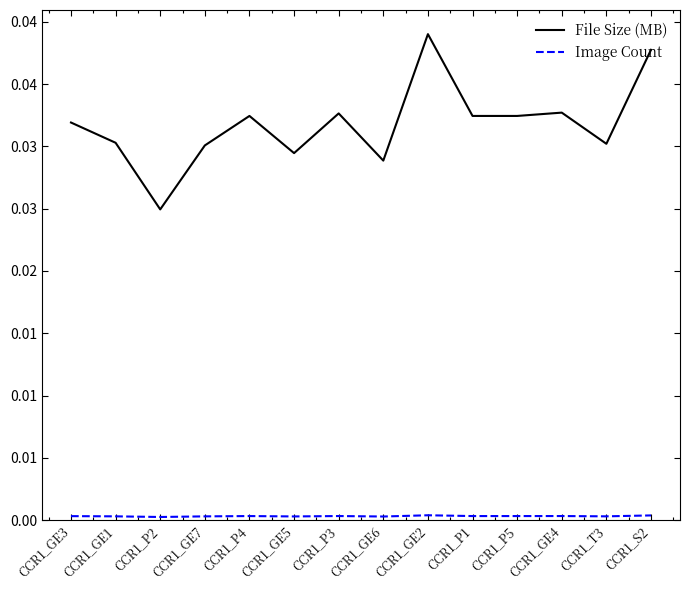

What is the label of the 6th point from the left?

CCR1_GE5